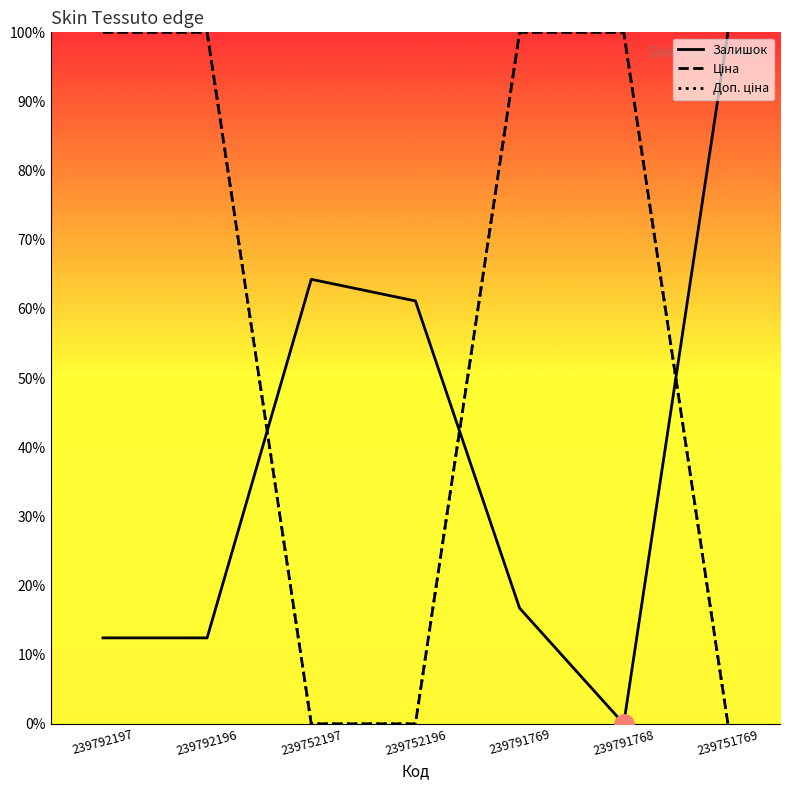

Where is Доп. ціна nearest to the value 50?

239792197